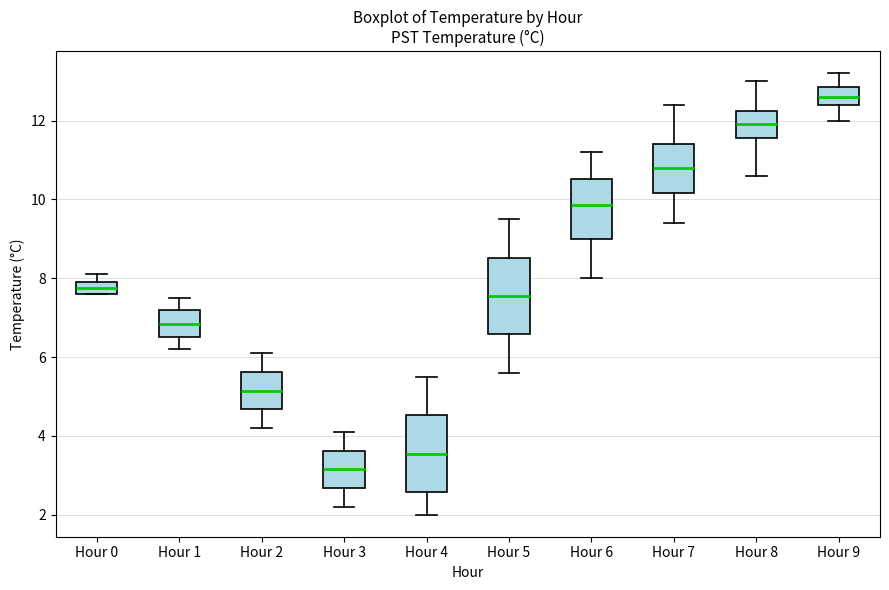

Reading left to right, read every box against the y-axis: the position of its median line, the range the box covers, and the ends of its whiskers. The values are not printed on the chart, so give them approximately, as read against the axis.

Hour 0: median 7.8, box 7.6 to 8.0, whiskers 7.6 to 8.2
Hour 1: median 6.8, box 6.6 to 7.2, whiskers 6.2 to 7.6
Hour 2: median 5.2, box 4.6 to 5.6, whiskers 4.2 to 6.2
Hour 3: median 3.2, box 2.6 to 3.6, whiskers 2.2 to 4.2
Hour 4: median 3.6, box 2.6 to 4.6, whiskers 2.0 to 5.6
Hour 5: median 7.6, box 6.6 to 8.6, whiskers 5.6 to 9.6
Hour 6: median 9.8, box 9.0 to 10.6, whiskers 8.0 to 11.2
Hour 7: median 10.8, box 10.2 to 11.4, whiskers 9.4 to 12.4
Hour 8: median 12.0, box 11.6 to 12.2, whiskers 10.6 to 13.0
Hour 9: median 12.6, box 12.4 to 12.8, whiskers 12.0 to 13.2